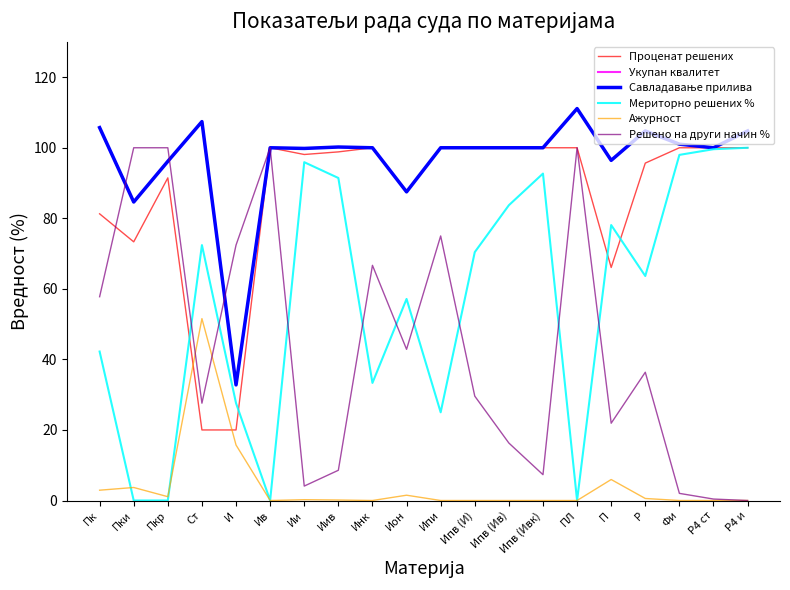

What is the difference between the highest and lowest values at Пкр?

100.0